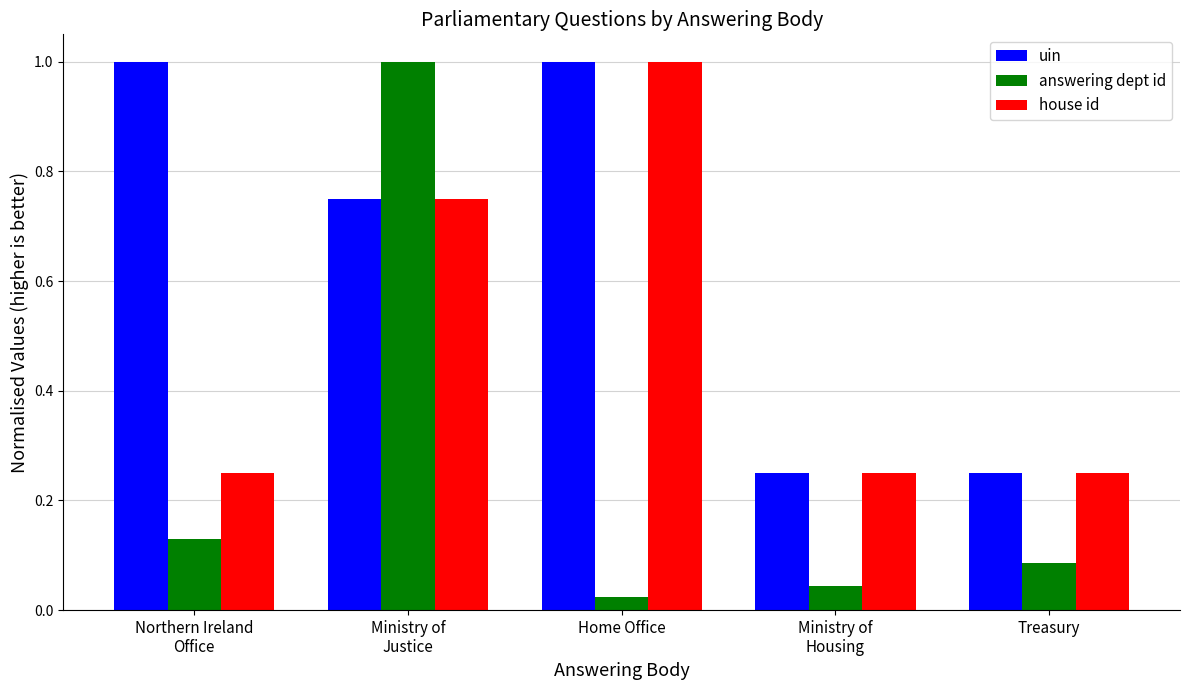

What is the highest value of the uin series?

1.0